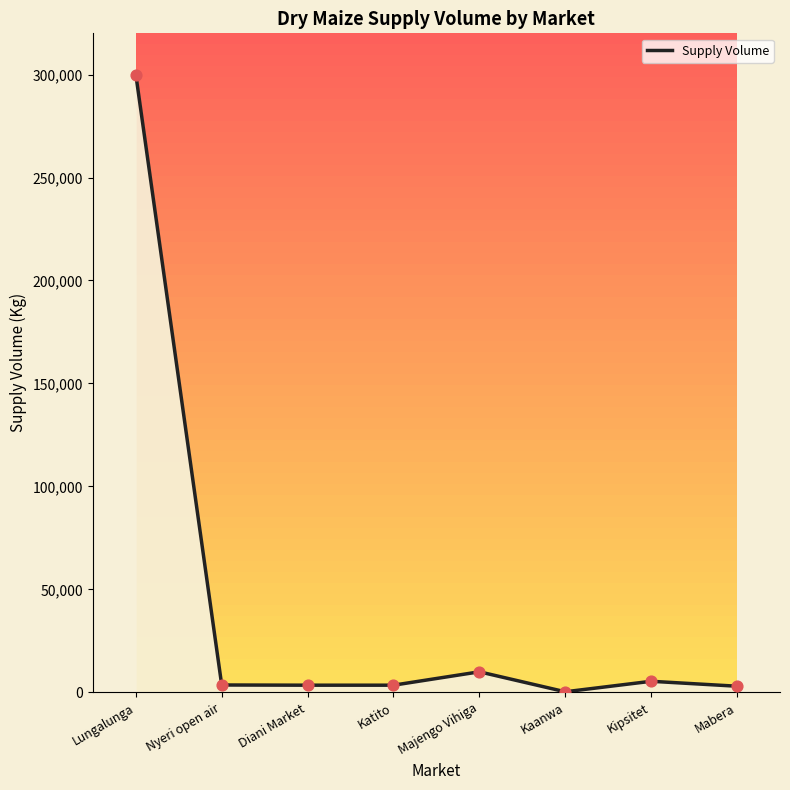

What is the ratio of the value at Kipsitet to the value at Majengo Vihiga?

0.5